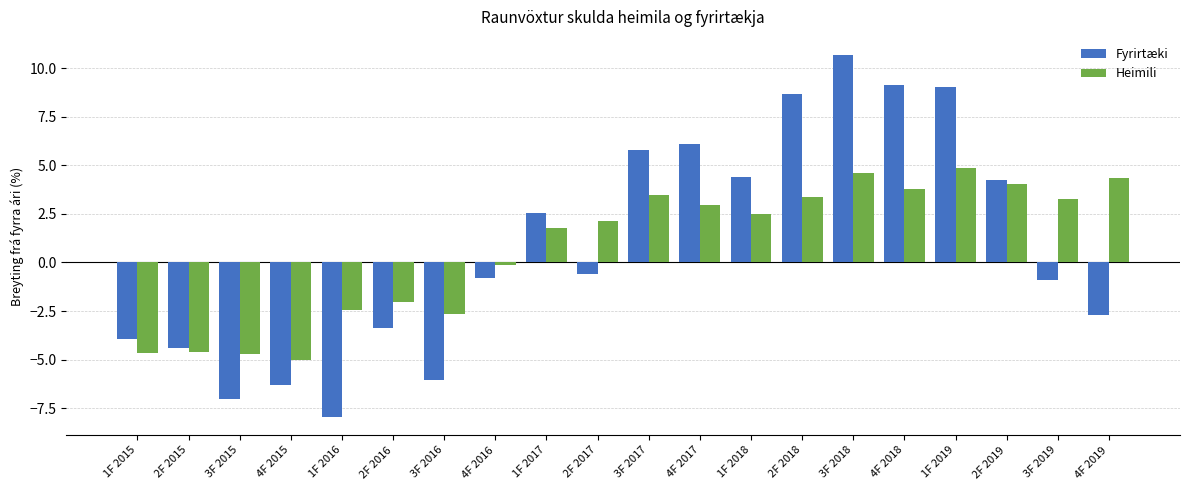

Count the number of categories in the chart.

20